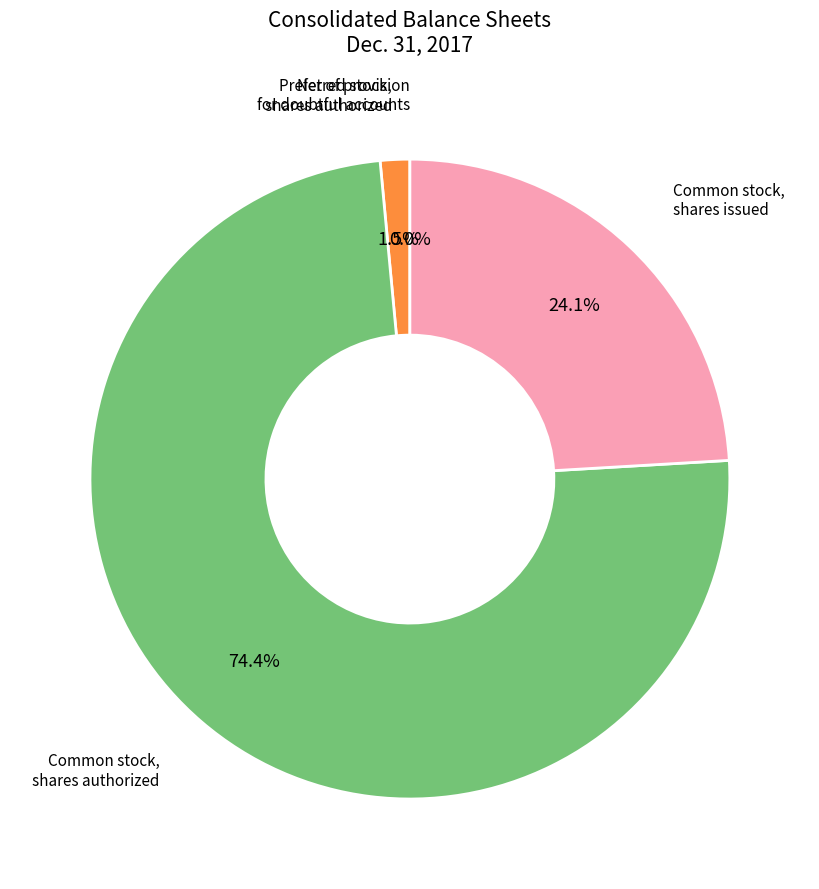

Does any single category account for the majority?

Yes